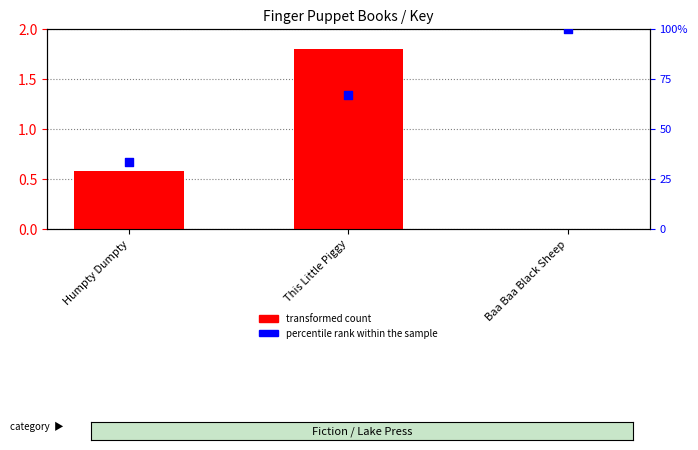

What is the total value across all series at Baa Baa Black Sheep?

1.0